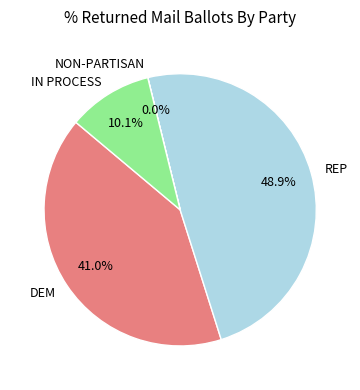

Is there a majority slice in this chart?

No